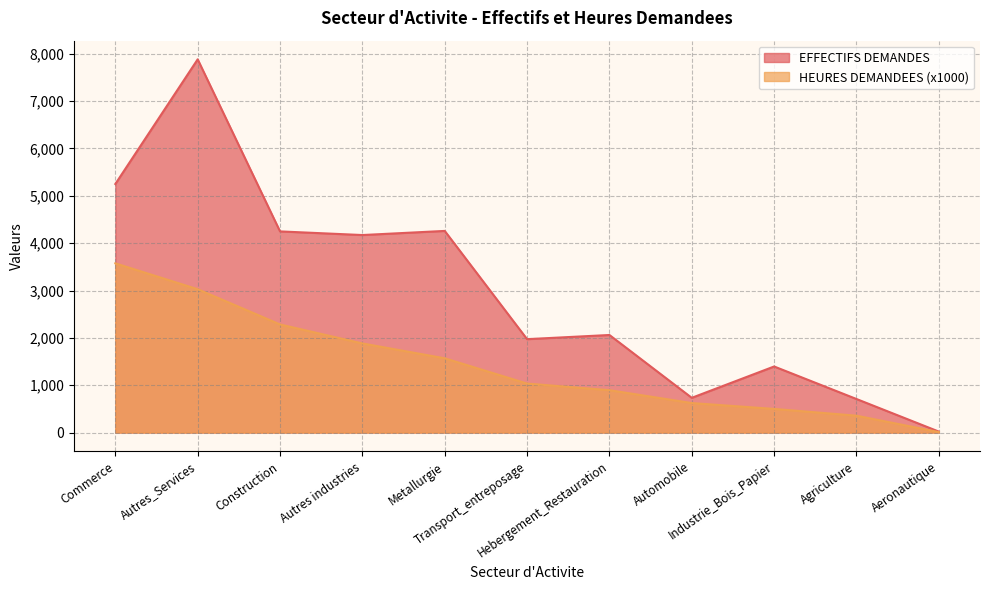

True or false: EFFECTIFS DEMANDES has more than 2 points higher than both neighbors.

True